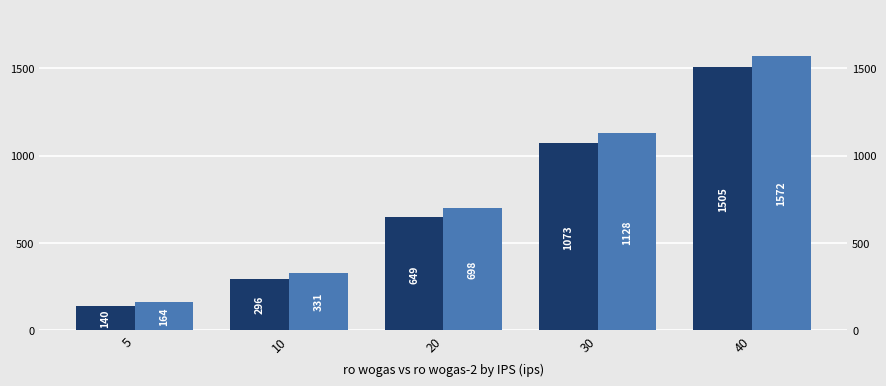

What is the difference between the maximum and minimum values in the ro wogas series?

1365